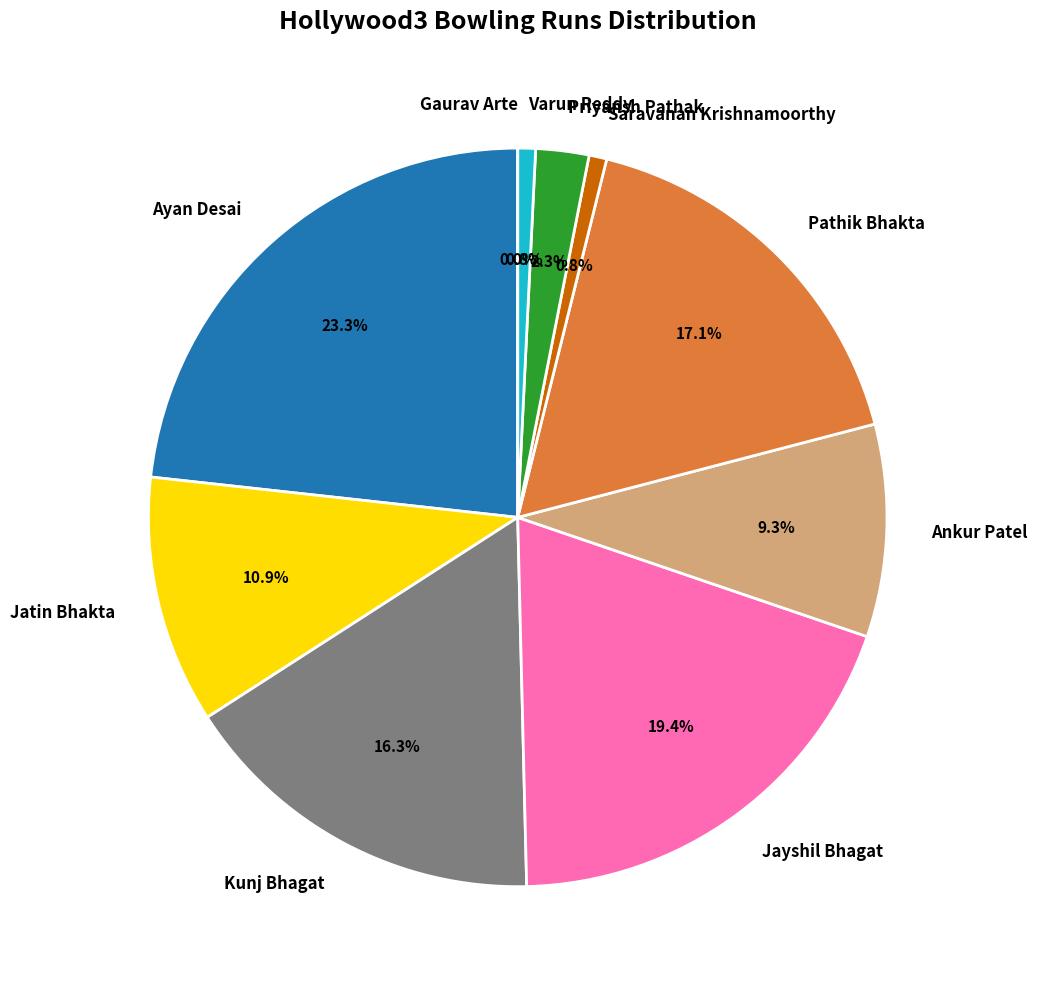

Rank the categories by value from lowest to highest.

Gaurav Arte, Saravanan Krishnamoorthy, Varun Reddy, Priyansh Pathak, Ankur Patel, Jatin Bhakta, Kunj Bhagat, Pathik Bhakta, Jayshil Bhagat, Ayan Desai